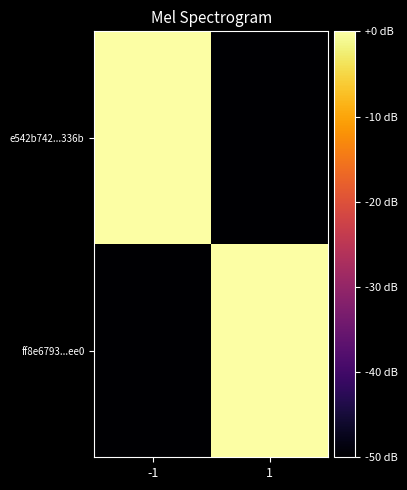

What is the spread (max minus min) of values at 1?

50